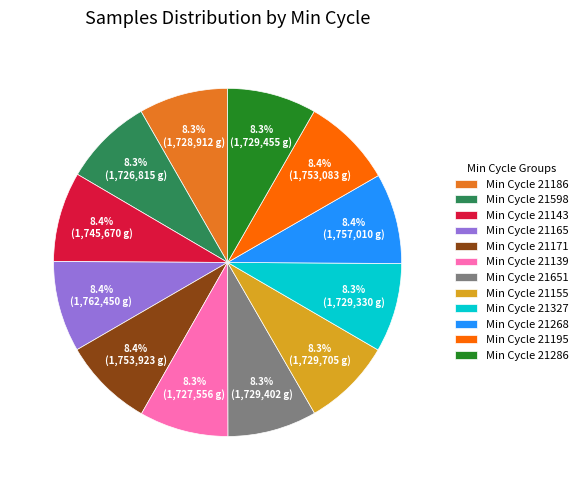

Approximately how many times larger is the value at Min Cycle 21186 compared to Min Cycle 21327?

1.0